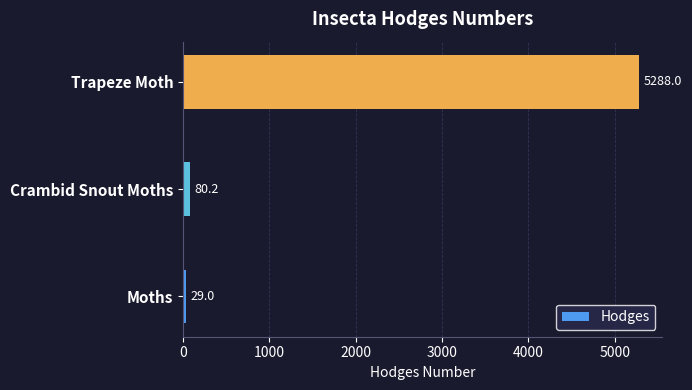

List the labels in order of value, smallest first.

Moths, Crambid Snout Moths, Trapeze Moth